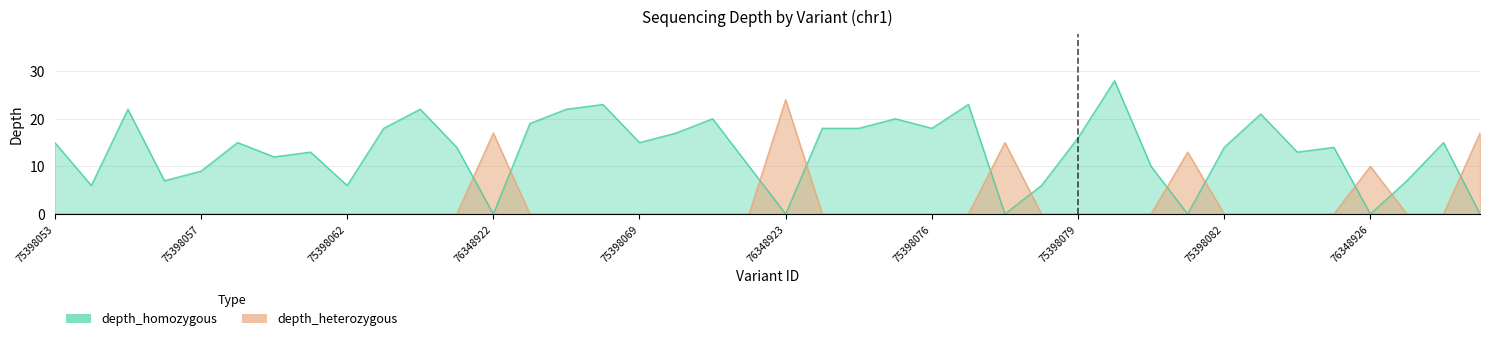

What is the spread (max minus min) of values at 75398065?

14